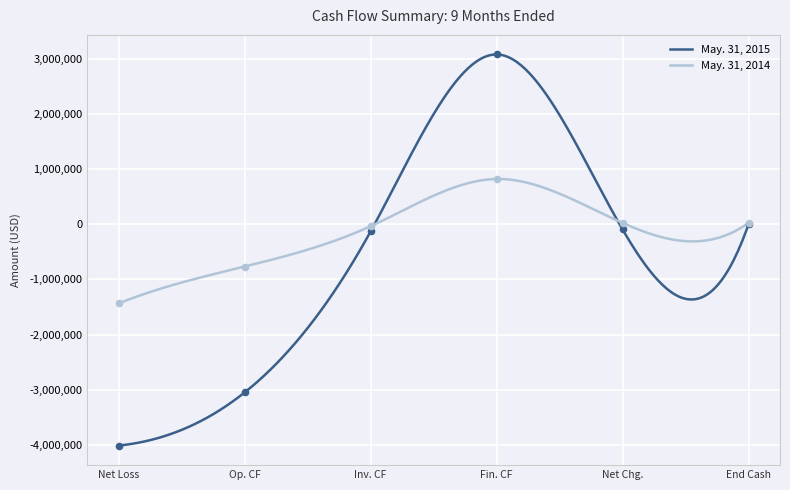

Which series has the largest total across all categories?

May. 31, 2014